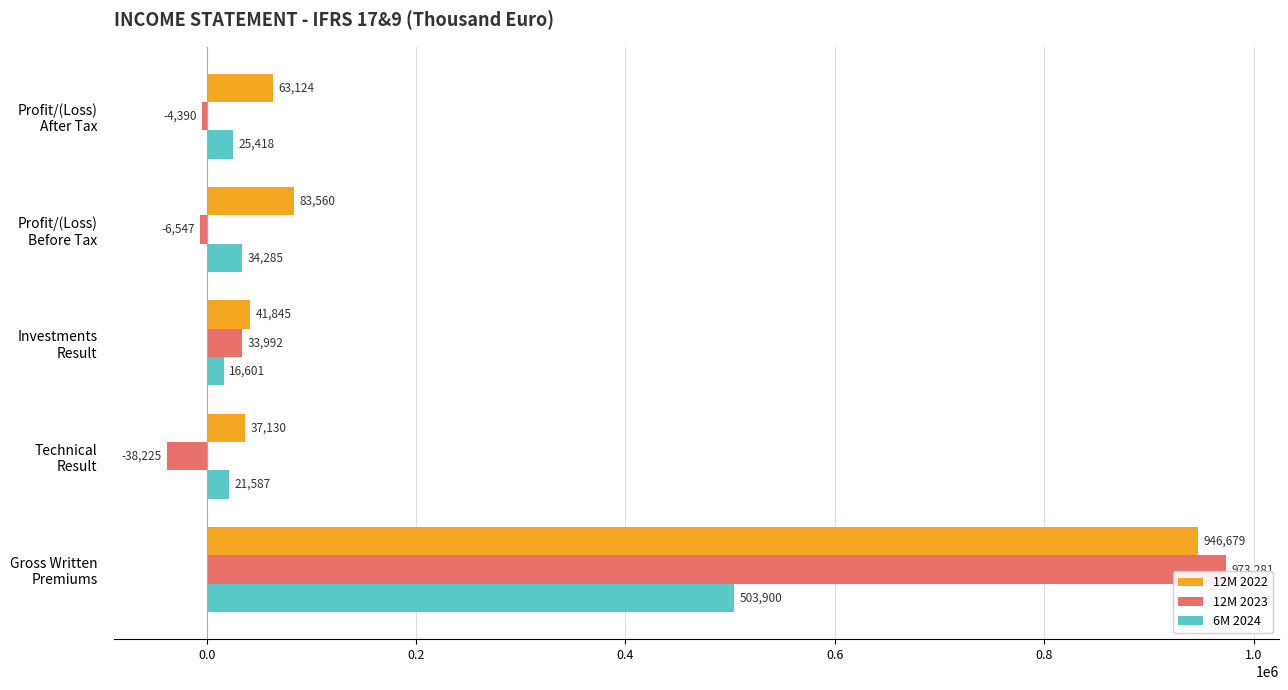

At which label is 12M 2023 closest to 467528?

Investments
Result